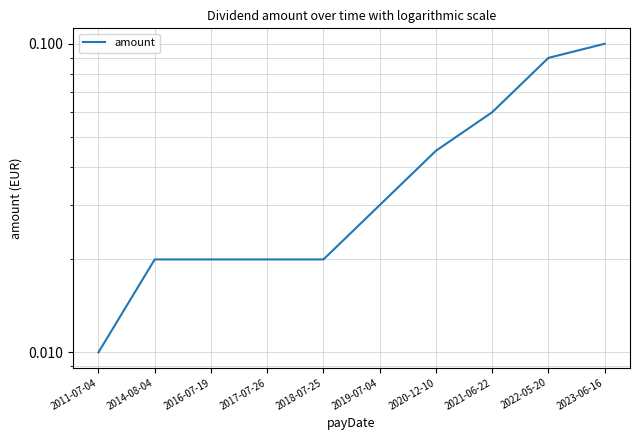

True or false: the data has more than 0 interior local peaks.

False